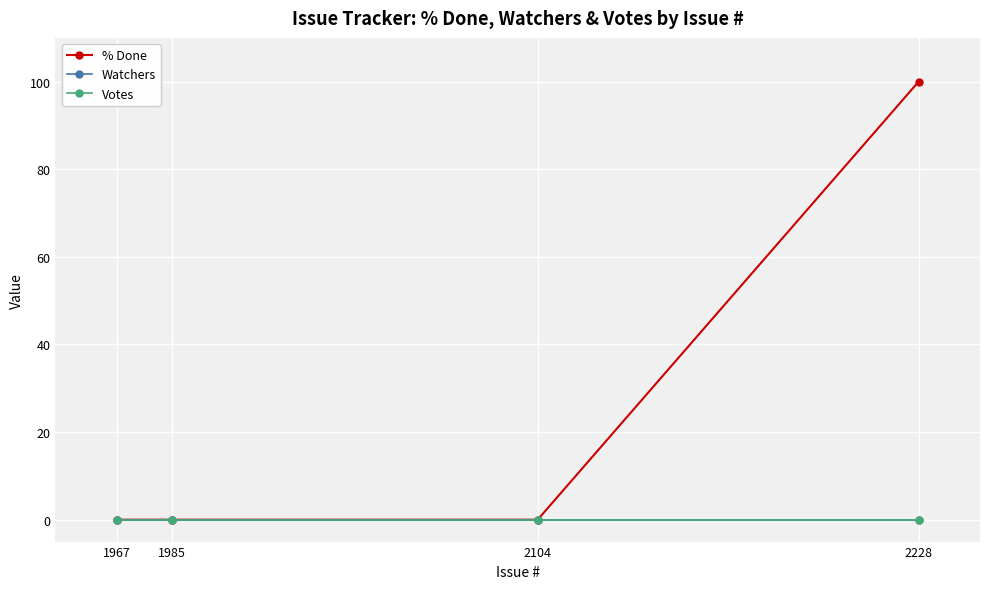

Is this an area chart (filled region under the line)?

No